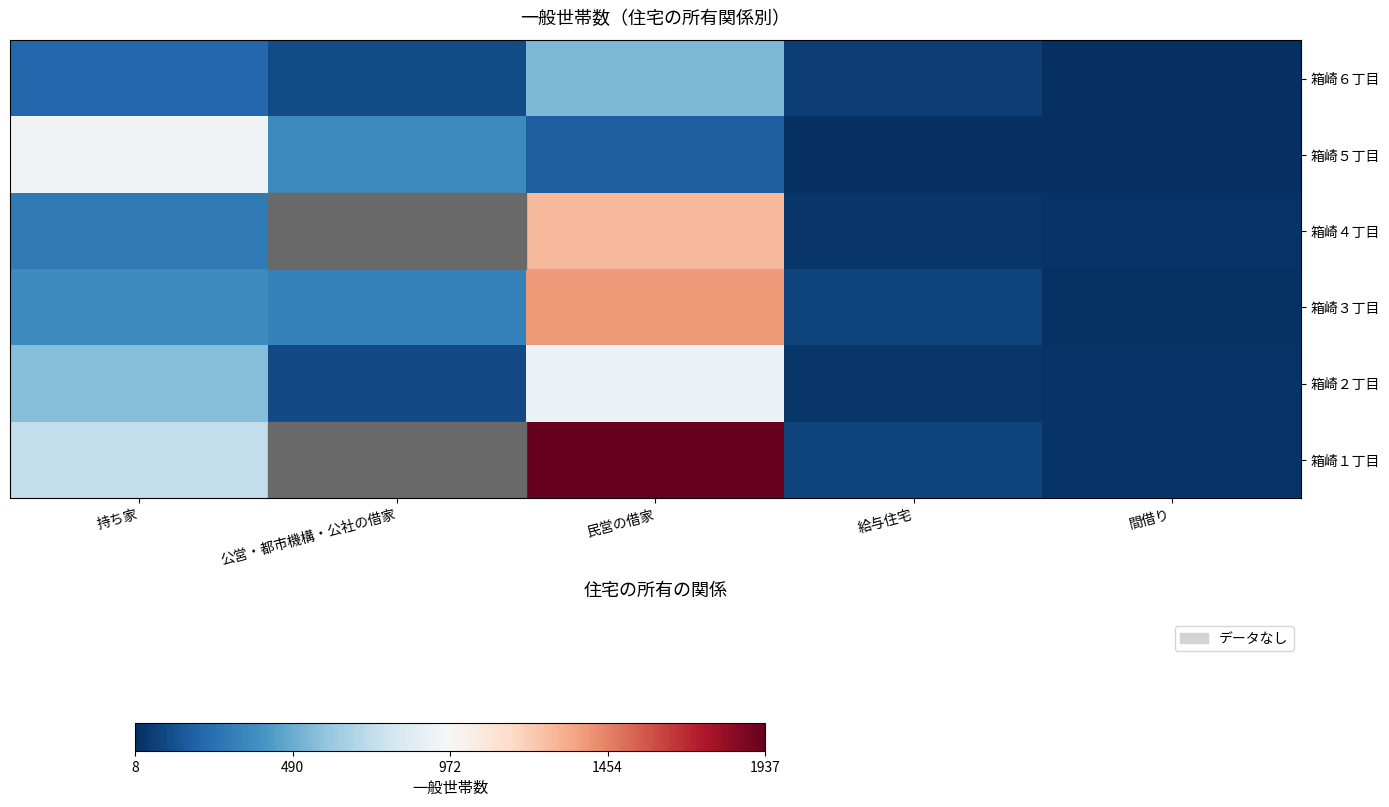

Read the 箱崎３丁目 value at 持ち家.

360.0